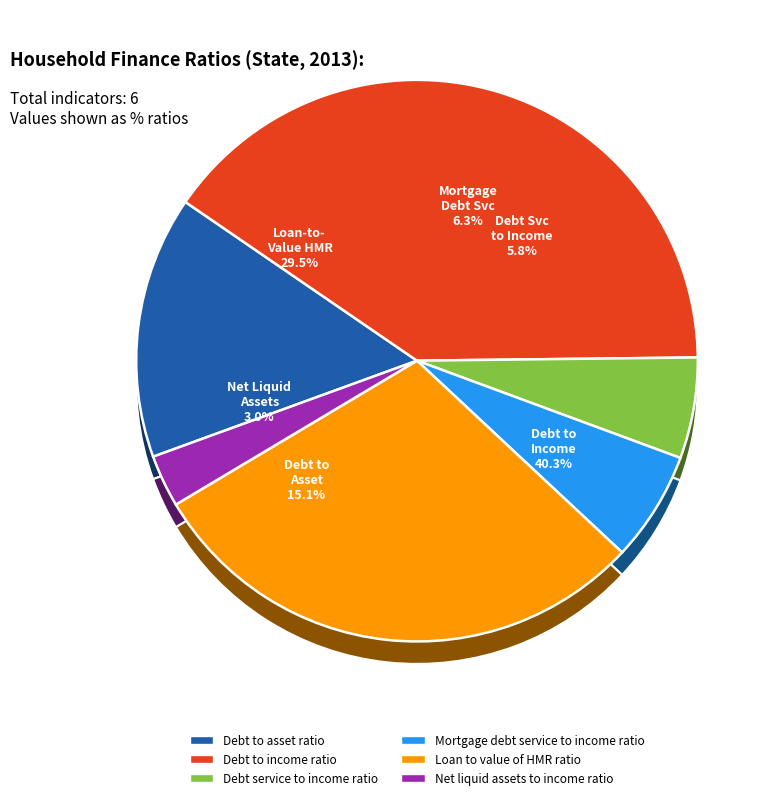

Rank the categories by value from lowest to highest.

Net liquid assets to income ratio, Debt service to income ratio, Mortgage debt service to income ratio, Debt to asset ratio, Loan to value of HMR ratio, Debt to income ratio